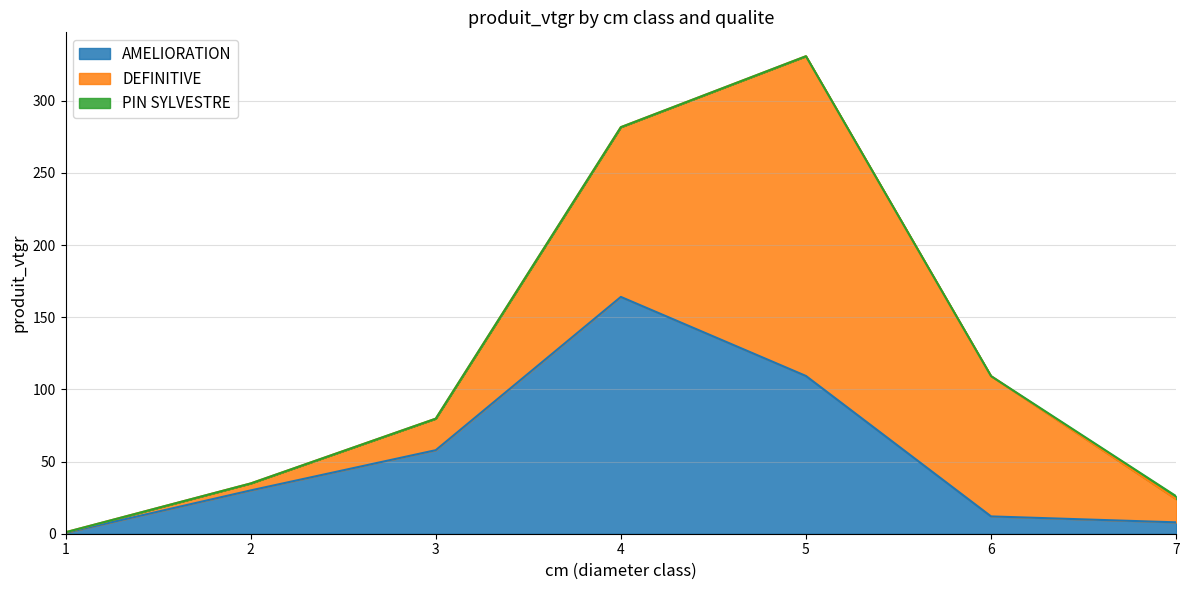

How many times do DEFINITIVE and AMELIORATION cross each other?

1